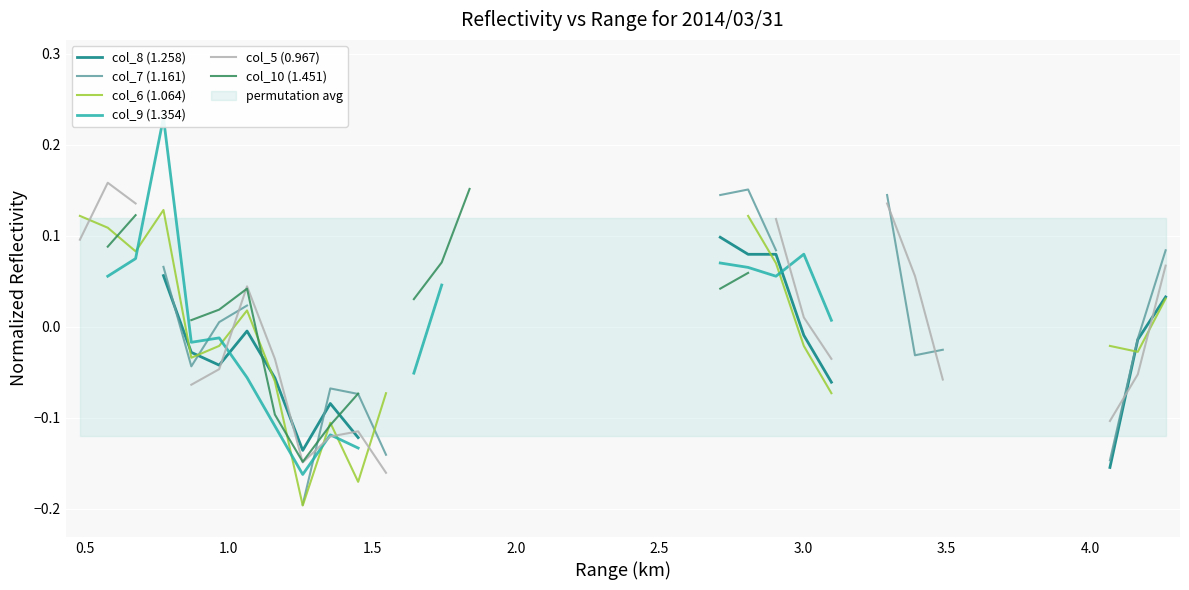

What are all the series names shown in the legend?

col_8 (1.258), col_7 (1.161), col_6 (1.064), col_9 (1.354), col_5 (0.967), col_10 (1.451)